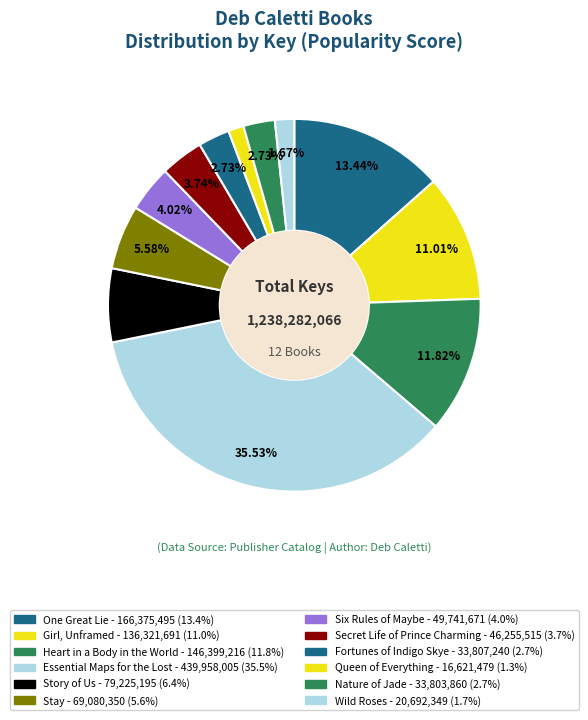

Is it true that Heart in a Body in the World is 1% of the pie?

False